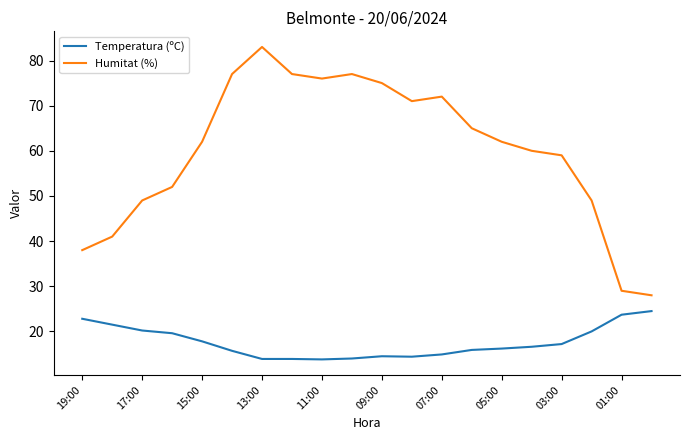

What is the lowest value of the Temperatura (ºC) series?

13.8